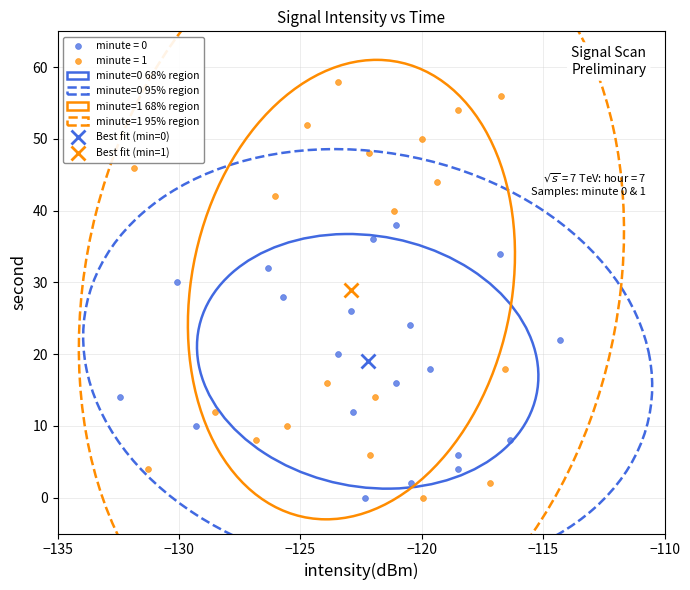

Which series has the widest spread of Y values?

minute = 1